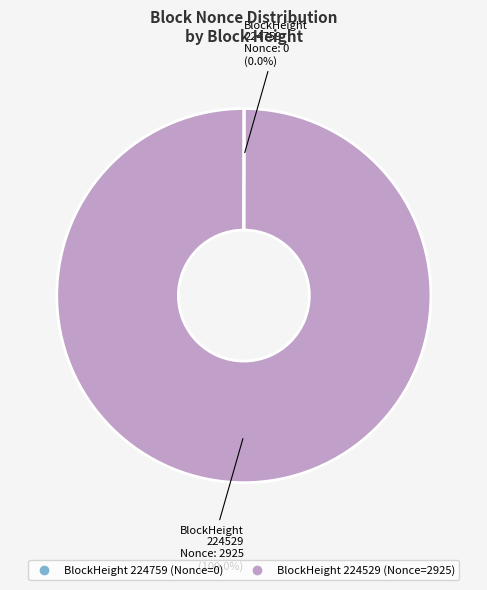

Does any single category account for the majority?

Yes